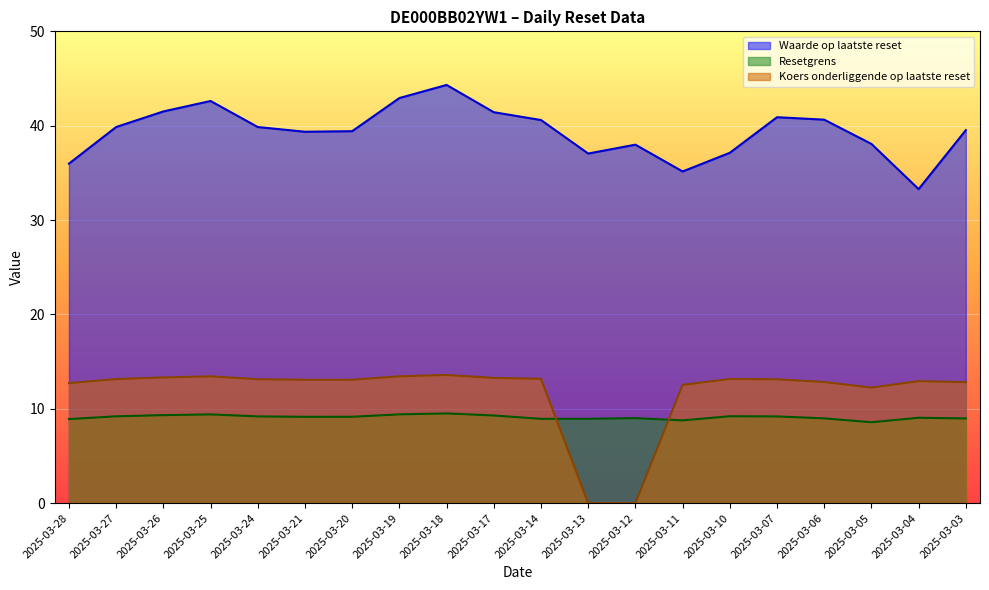

Which series changed the most between 2025-03-17 and 2025-03-07?

Waarde op laatste reset